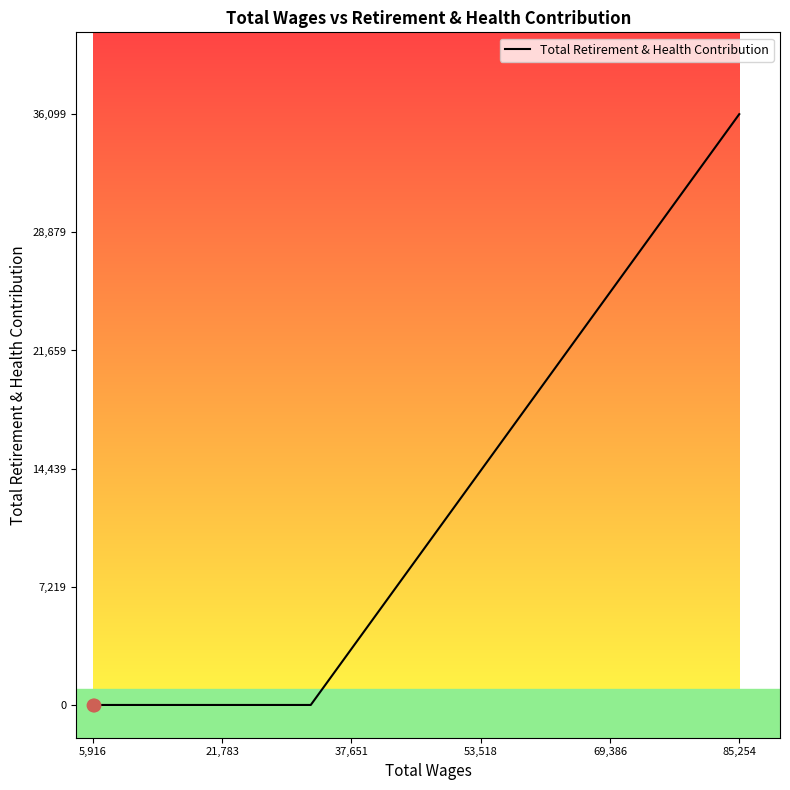

What is the greatest value displayed?

36099